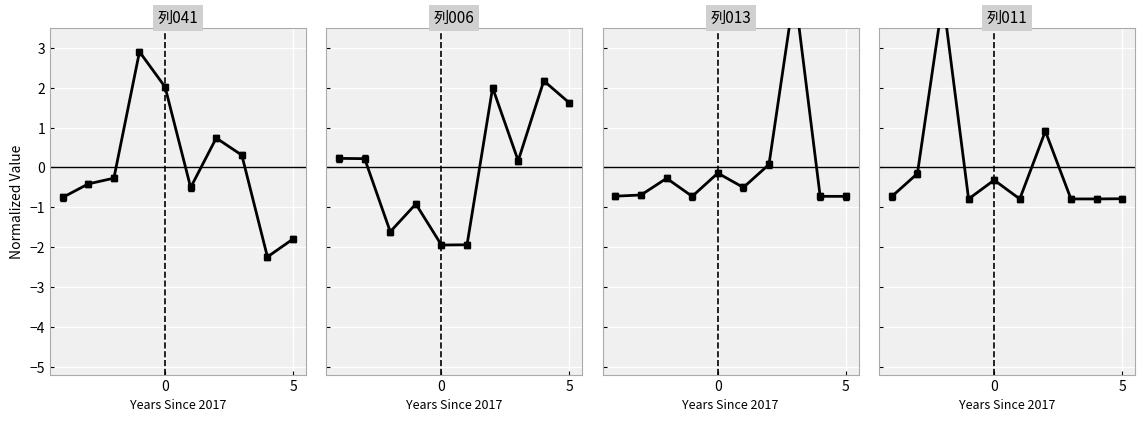

What is the minimum value for 列013?

-0.8